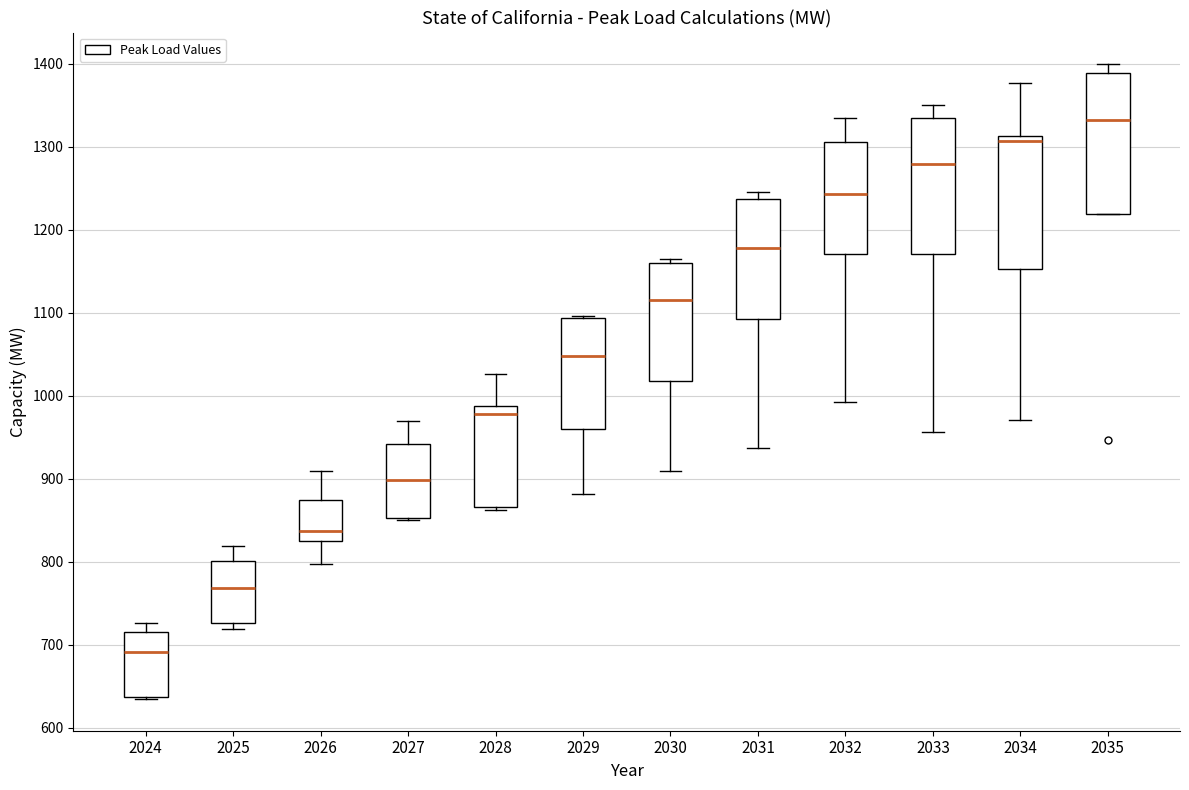

Reading left to right, read every box against the y-axis: the position of its median line, the range the box covers, and the ends of its whiskers. The values are not printed on the chart, so give them approximately, as read against the axis.

2024: median 690, box 640 to 720, whiskers 630 to 730
2025: median 770, box 730 to 800, whiskers 720 to 820
2026: median 840, box 820 to 880, whiskers 800 to 910
2027: median 900, box 850 to 940, whiskers 850 to 970
2028: median 980, box 870 to 990, whiskers 860 to 1030
2029: median 1050, box 960 to 1090, whiskers 880 to 1100
2030: median 1120, box 1020 to 1160, whiskers 910 to 1160 (just above the box's upper edge)
2031: median 1180, box 1090 to 1240, whiskers 940 to 1250
2032: median 1240, box 1170 to 1310, whiskers 990 to 1330
2033: median 1280, box 1170 to 1340, whiskers 960 to 1350
2034: median 1310 (just below the box's upper edge), box 1150 to 1310, whiskers 970 to 1380
2035: median 1330, box 1220 to 1390, whiskers 1220 to 1400